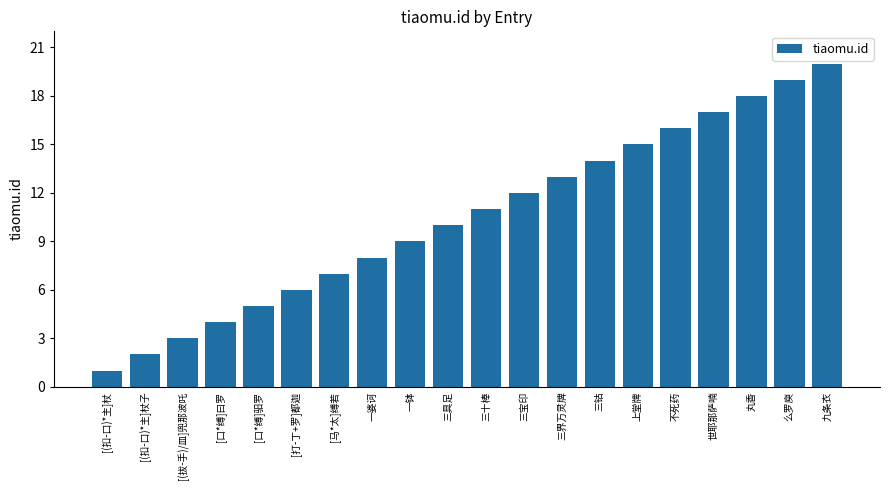

At which category does the chart reach its peak across all series?

九条衣